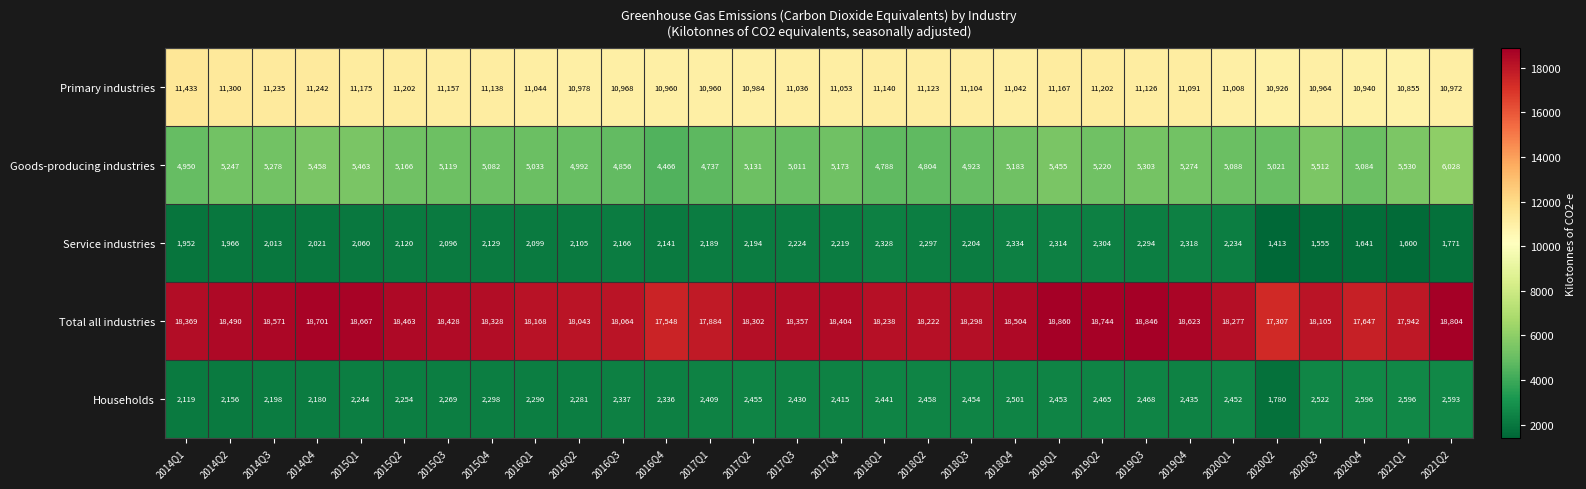

At which label does Service industries first exceed 2141?

2016Q3